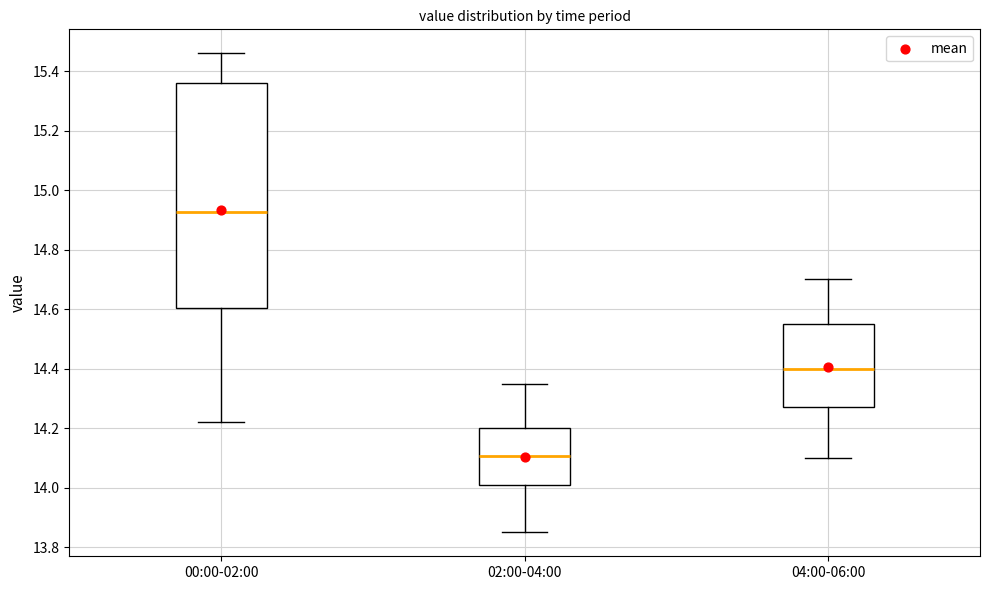

Reading left to right, transcribe this box plot: for each box, give where its median line is, the range the box spans, and where its two whiskers end, as read against the y-axis. The values are not printed on the chart, so give them approximately, as read against the axis.

00:00-02:00: median 14.92, box 14.60 to 15.36, whiskers 14.22 to 15.46
02:00-04:00: median 14.10, box 14.02 to 14.20, whiskers 13.86 to 14.36
04:00-06:00: median 14.40, box 14.28 to 14.56, whiskers 14.10 to 14.70